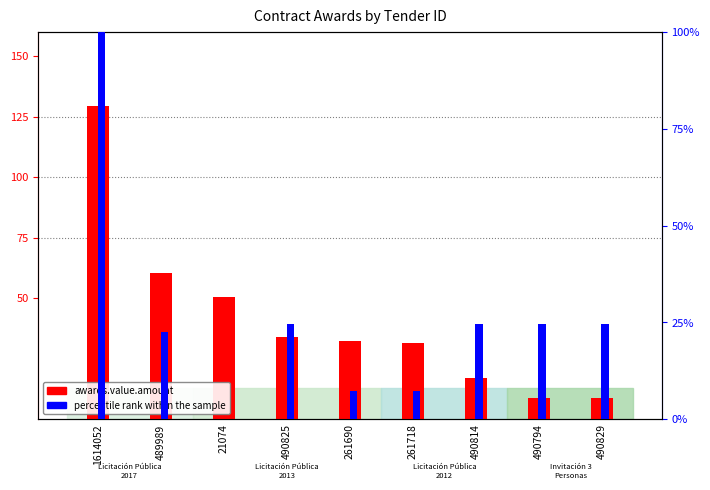

At which label does percentile rank within the sample reach its minimum?

21074